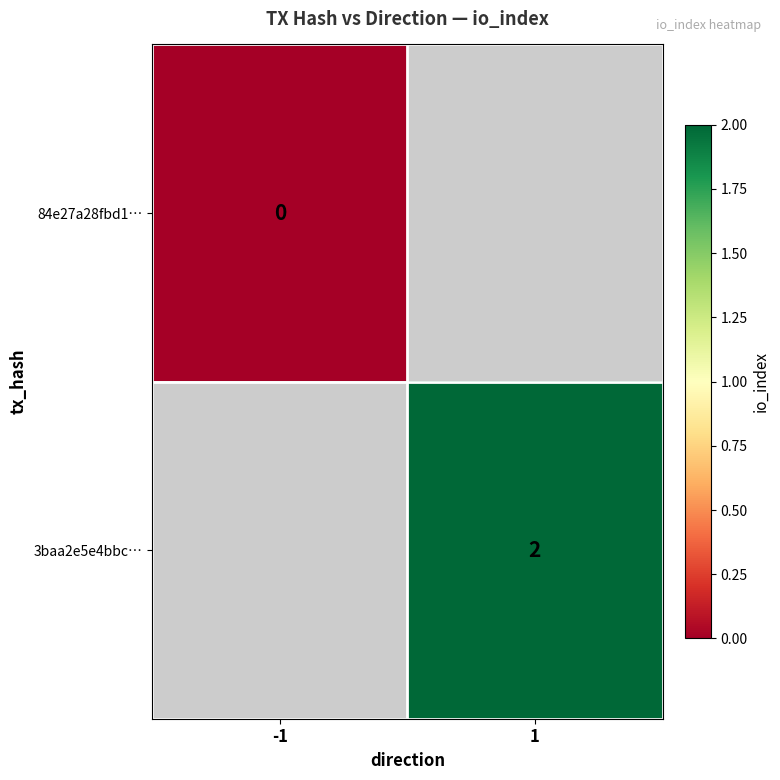

The 3baa2e5e4bbc… series shows 4 at 1. True or false?

False